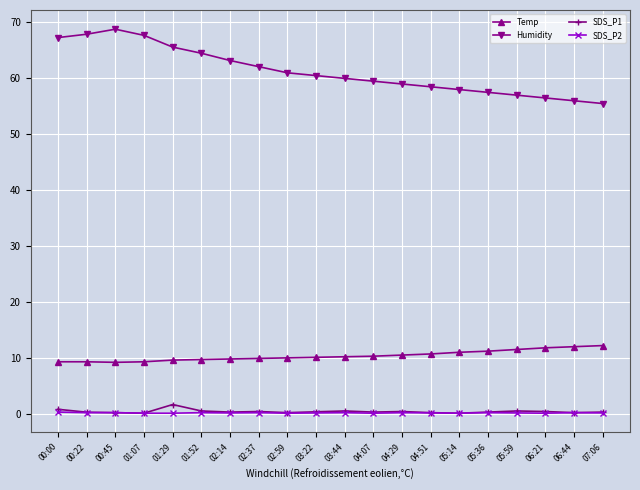

True or false: Humidity and SDS_P2 cross at least once.

False